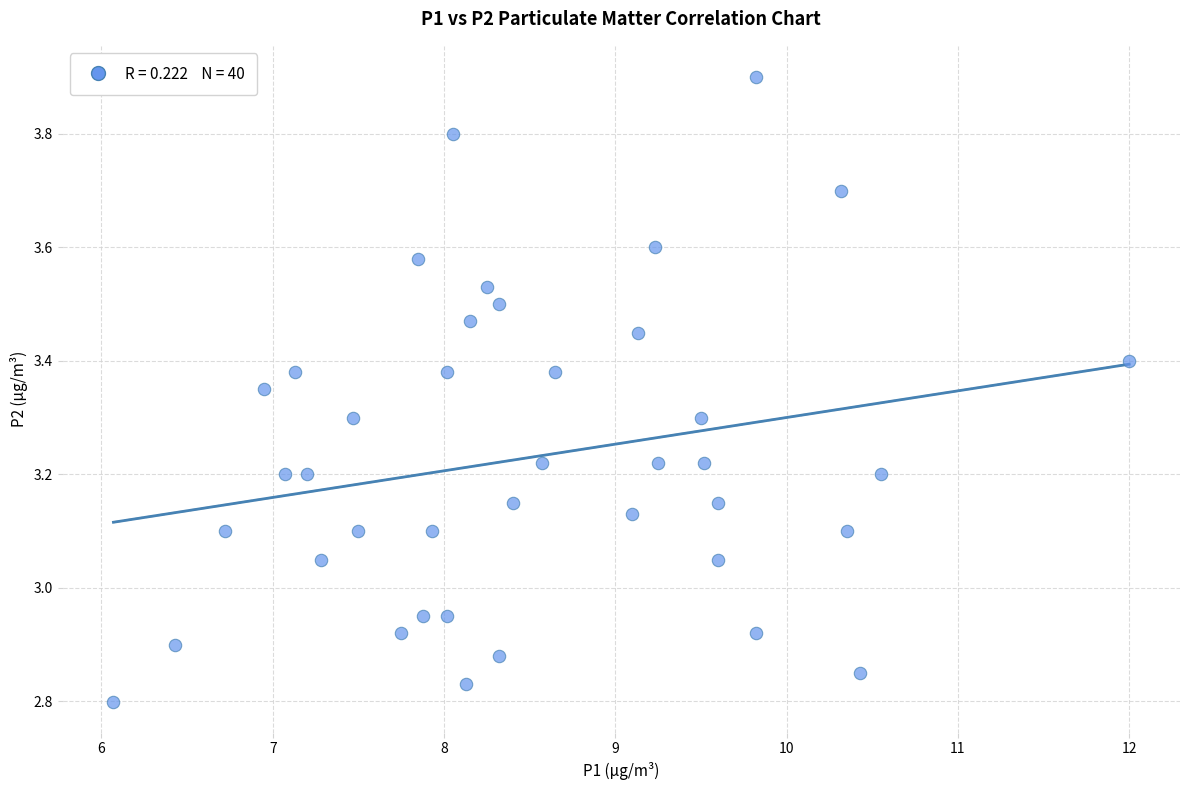

What is the range of X values (max minus min)?

5.9